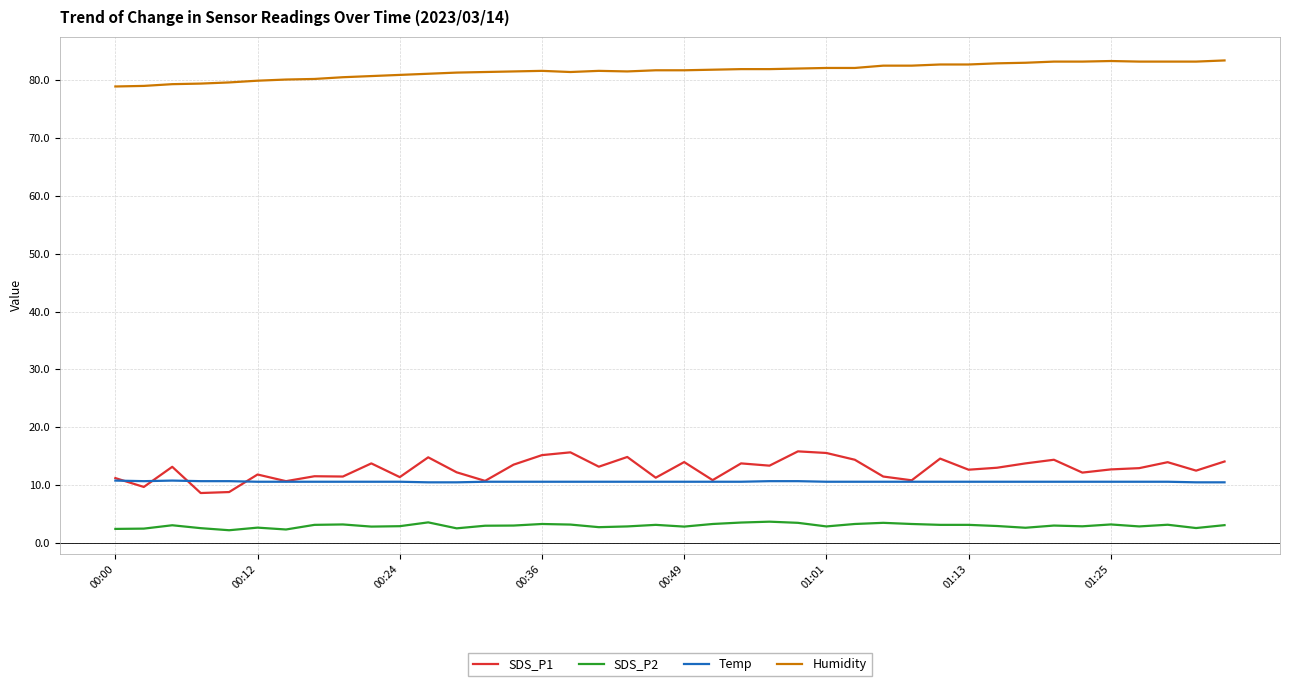

What is the difference between the maximum and minimum values in the Temp series?

0.3